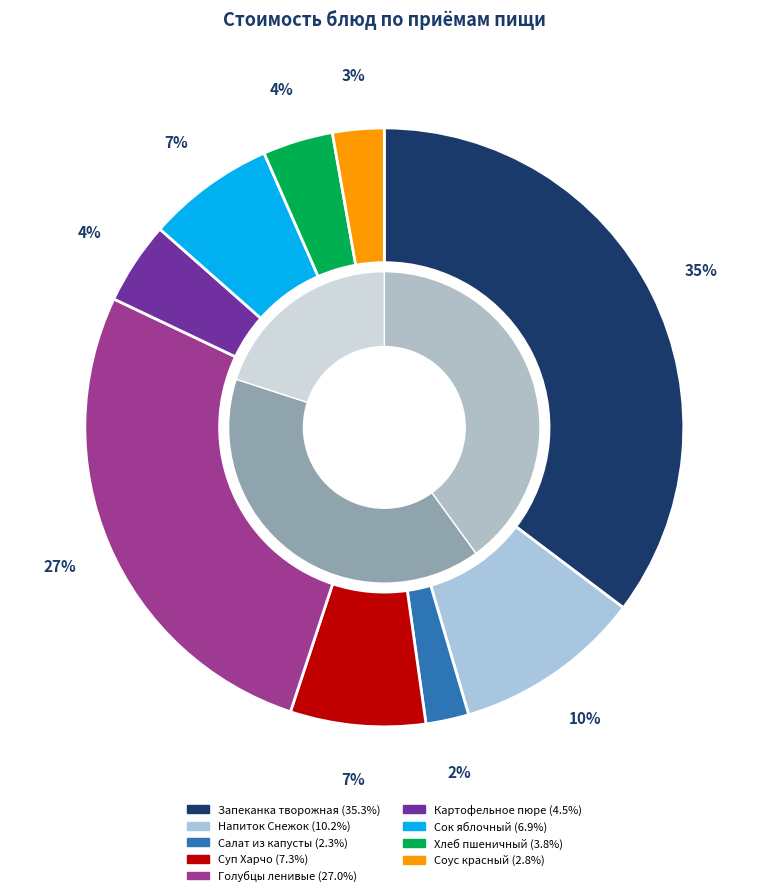

Is it true that Сок фруктовый яблочный is 1% of the pie?

False